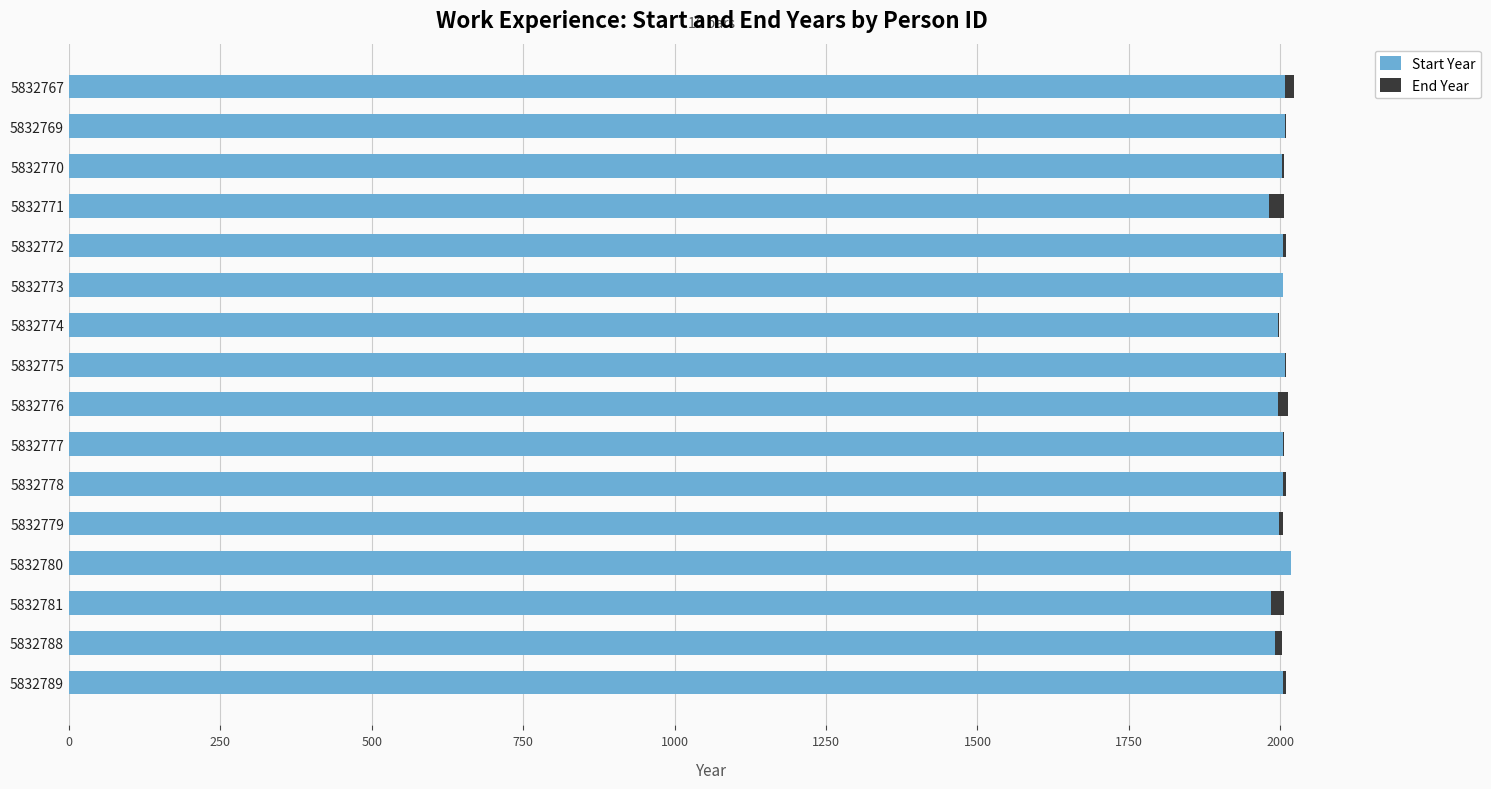

What is the maximum value for Start Year?

2017